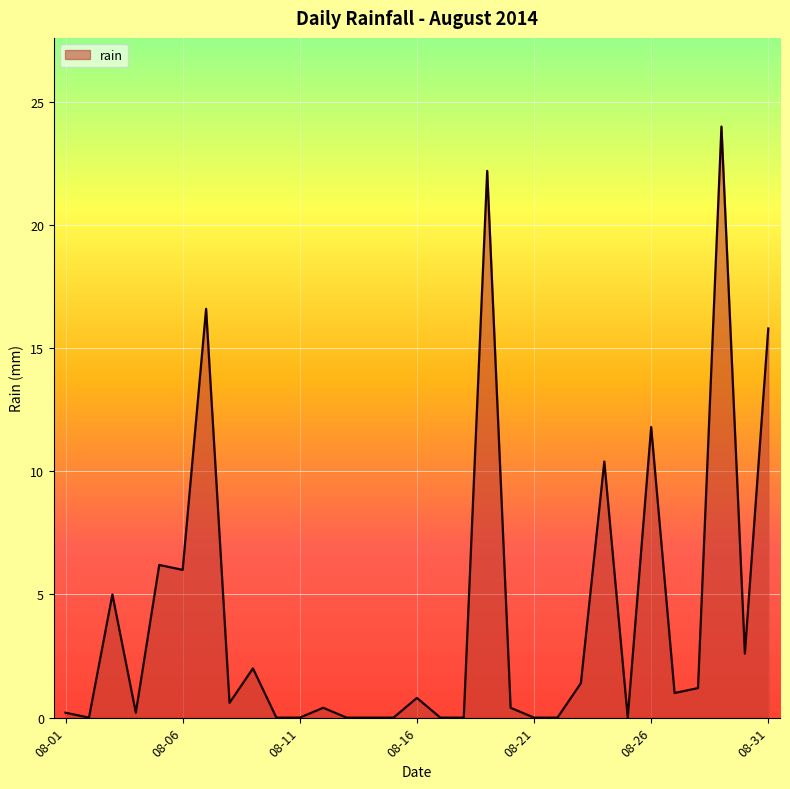

What is the greatest value displayed?

24.0